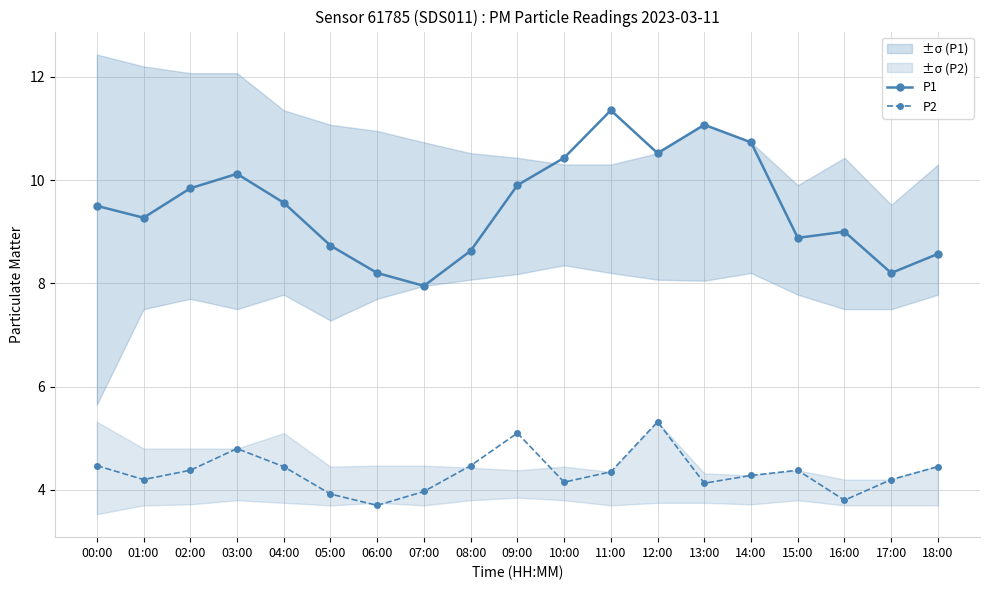

Is the value of P1 at 13:00 greater than the value of P2 at 11:00?

Yes